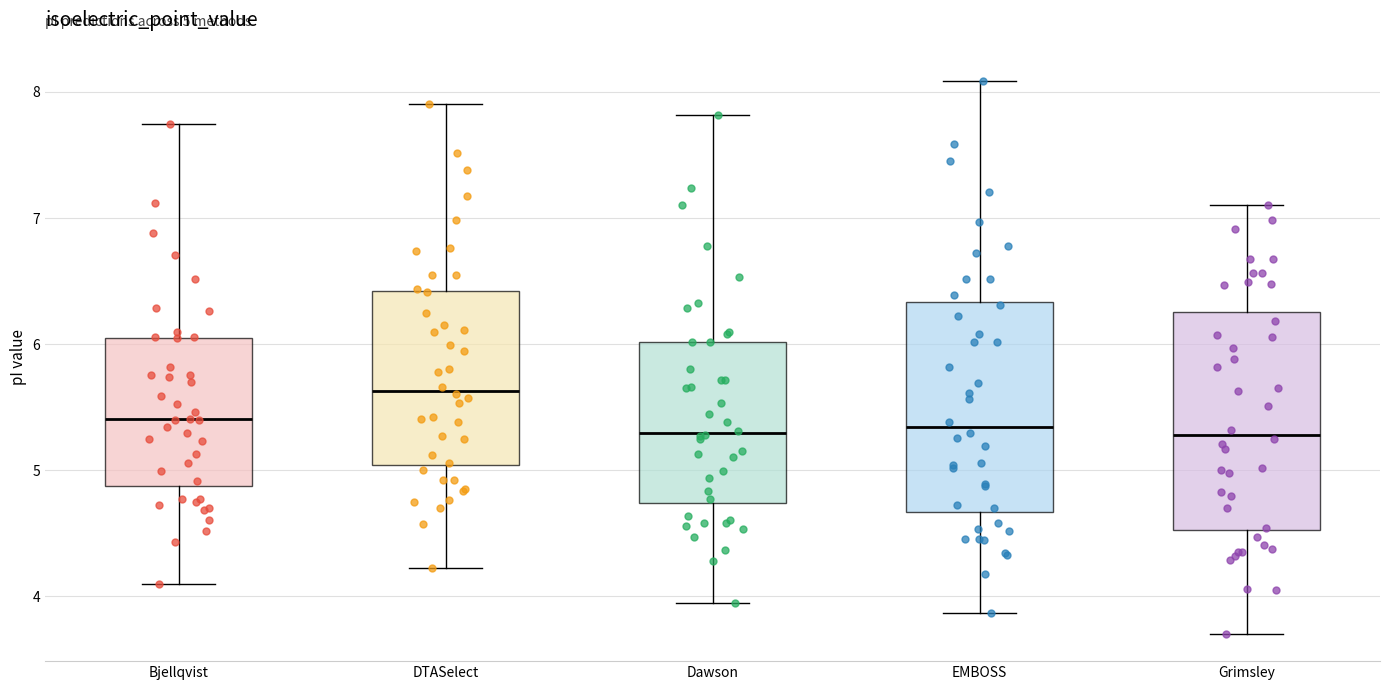

Which box has the highest median line?

DTASelect